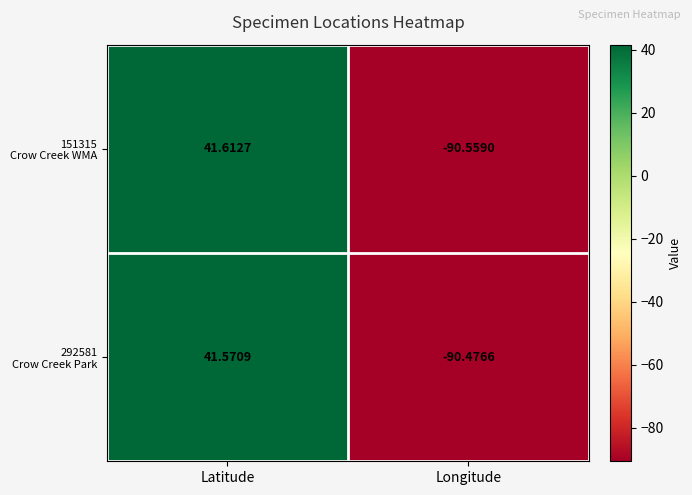

What is the total value across all series at Latitude?

83.2